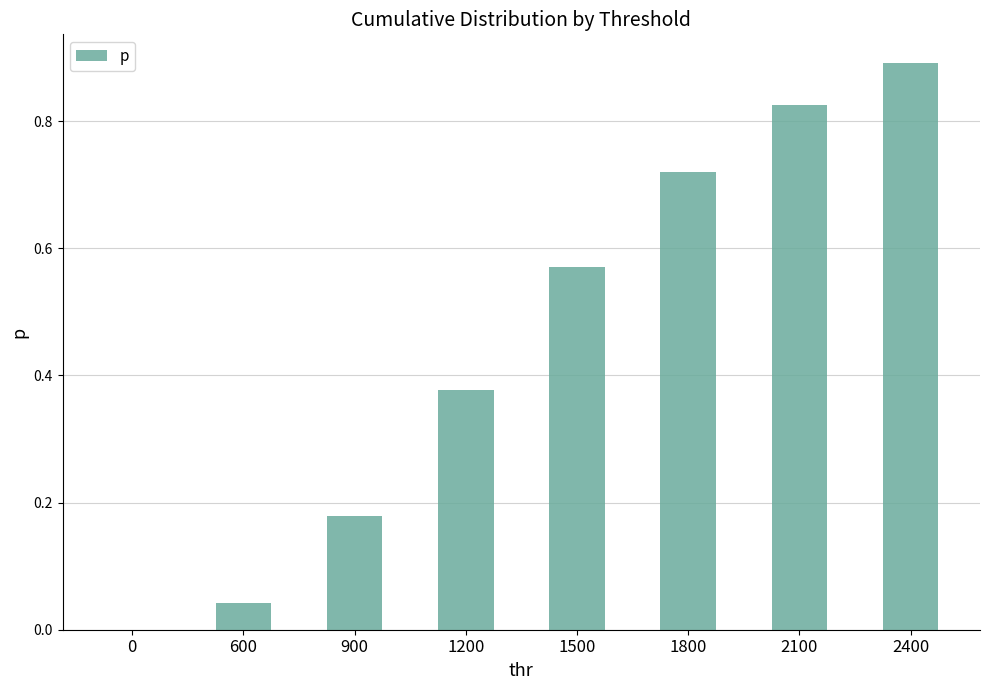

The chart shows a value of 1.0 at 1500. True or false?

False